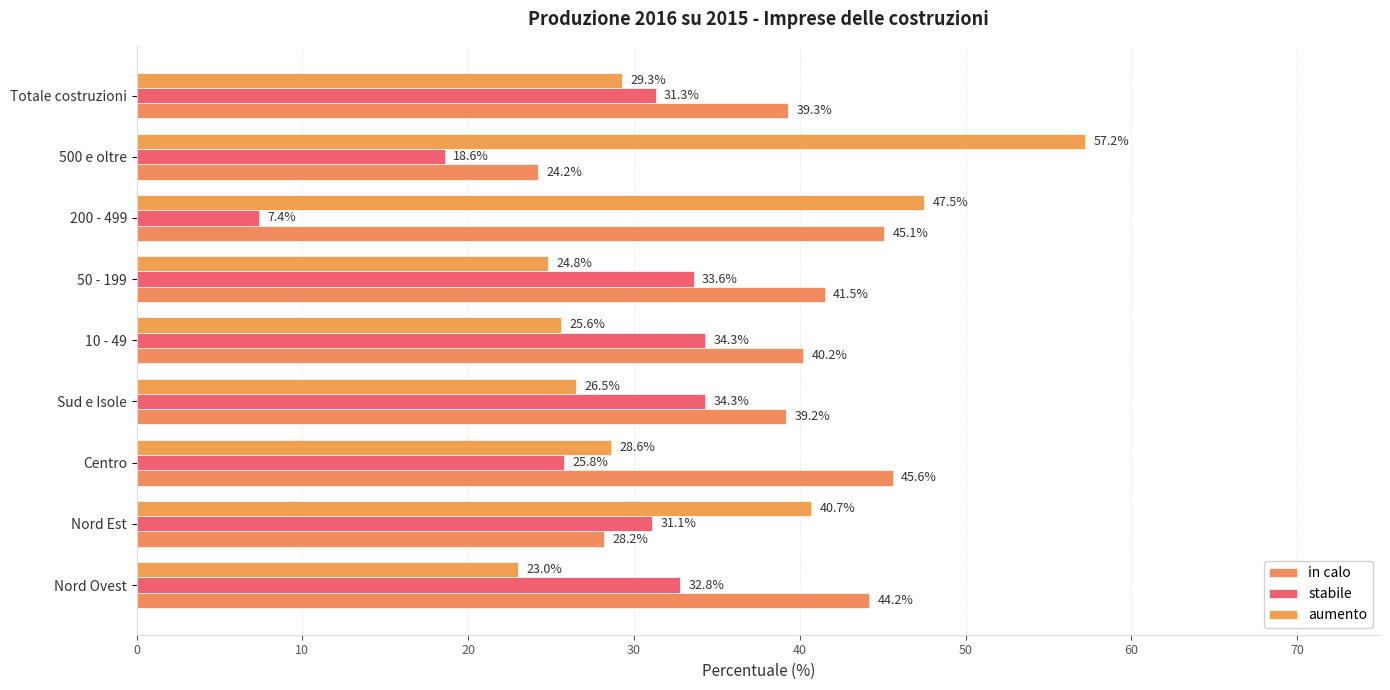

Count the number of data series in this chart.

3